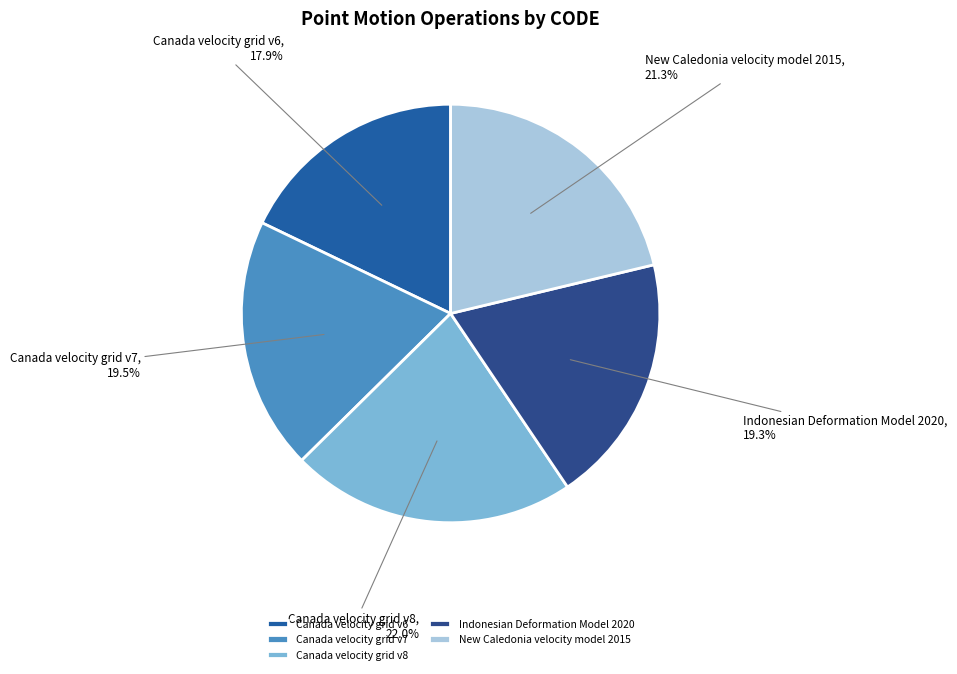

To the nearest percent, what is the difference between the Canada velocity grid v6 and New Caledonia velocity model 2015 slice percentages?

3%